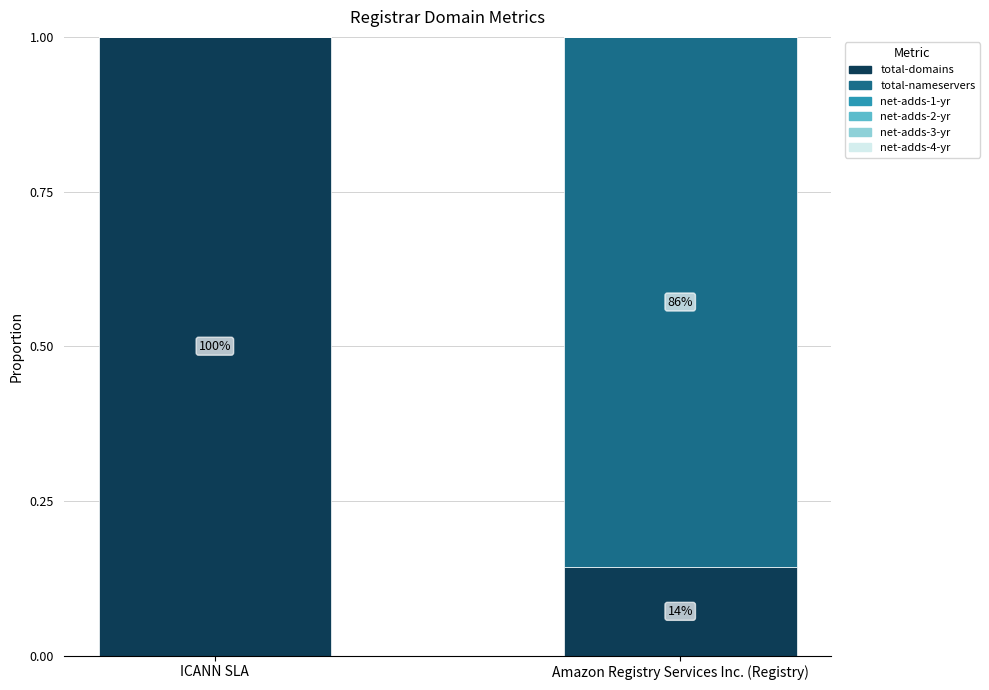

At which label is total-nameservers closest to 0?

ICANN SLA